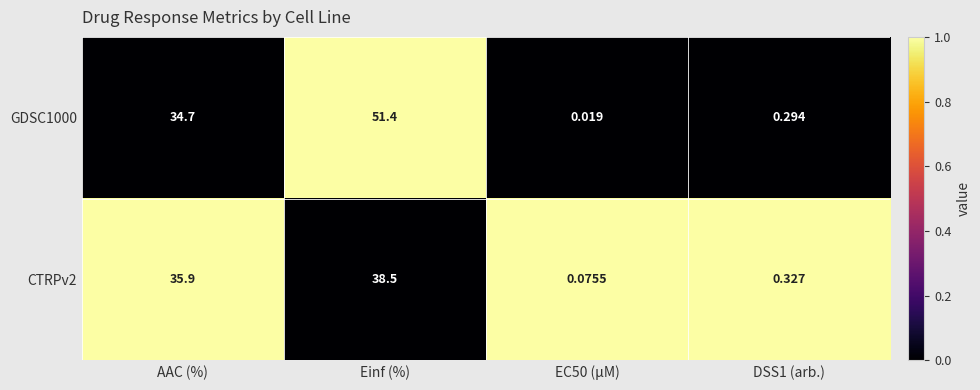

Is the value of GDSC1000 at EC50 (µM) greater than the value of CTRPv2 at Einf (%)?

No